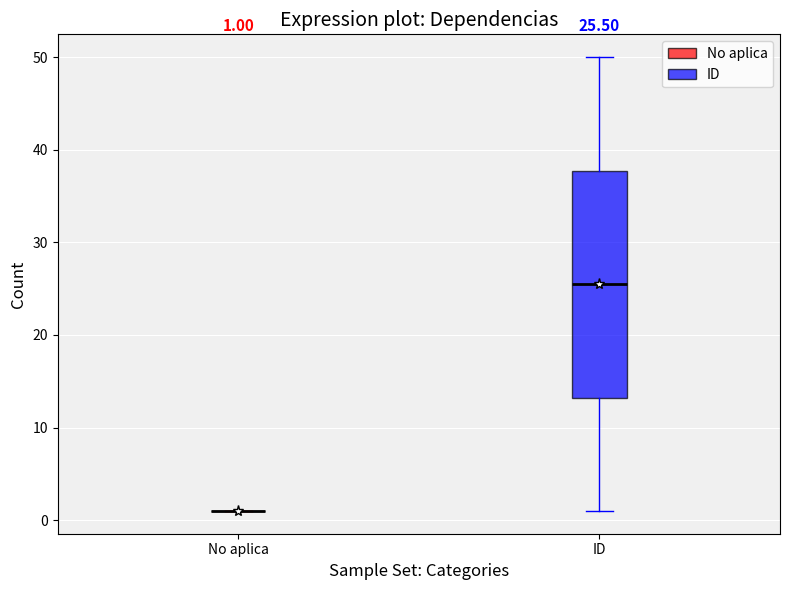

Comparing the boxes themselves (not the whiskers), which one is the tallest?

ID